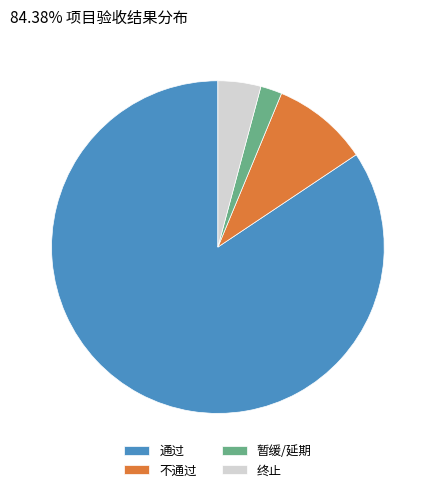

Is there a majority slice in this chart?

Yes